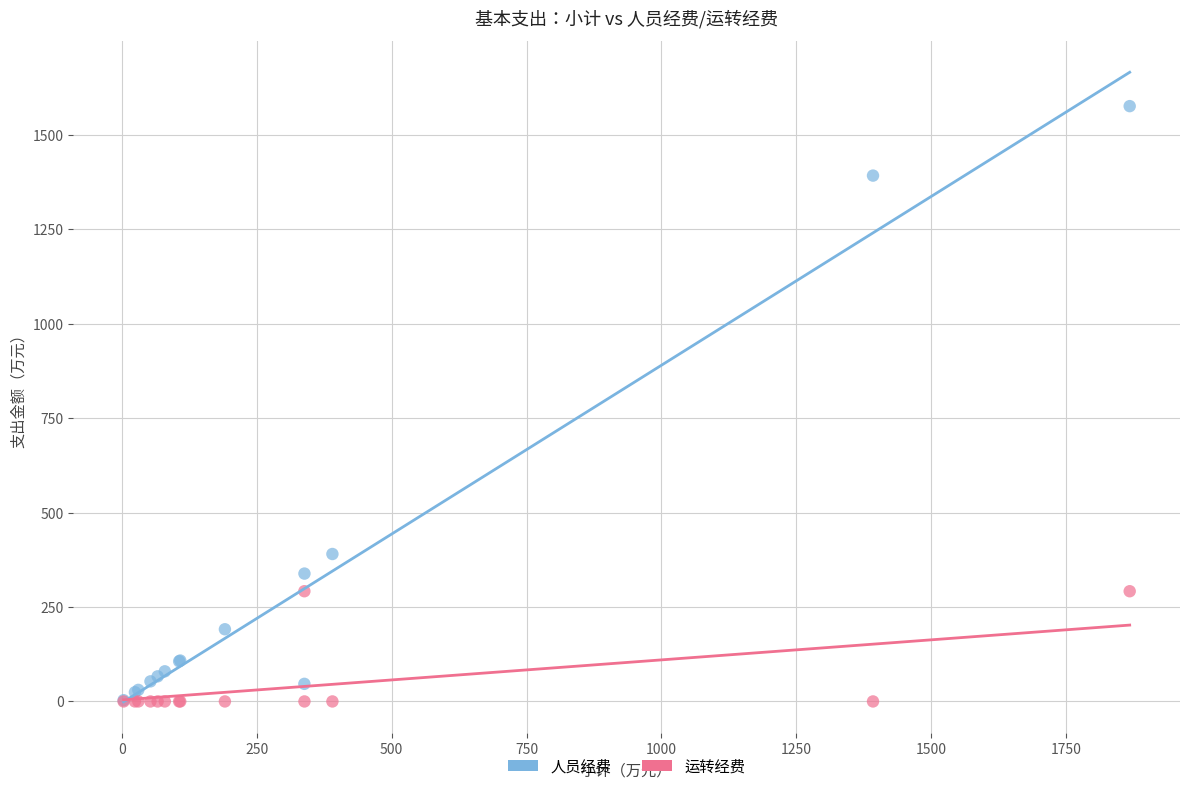

In the 人员经费 series, what Y value is closest to 789?

390.3